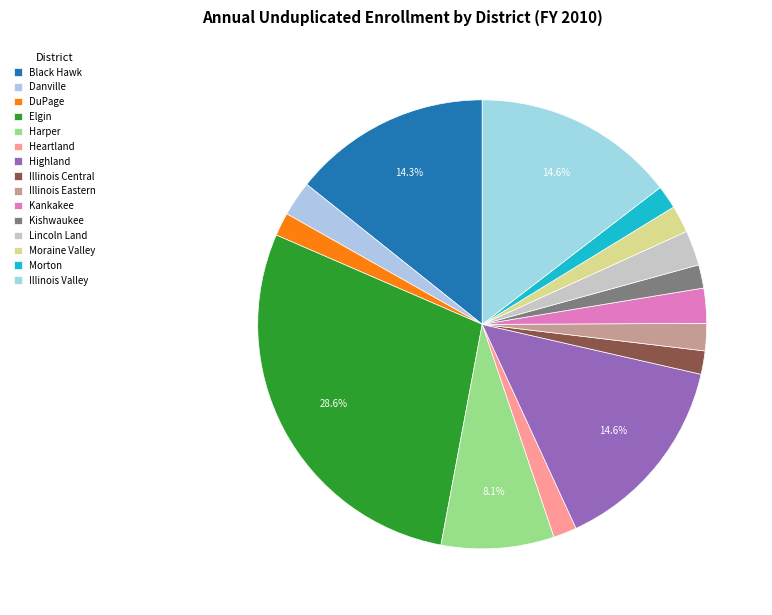

How many segments does this pie chart have?

15